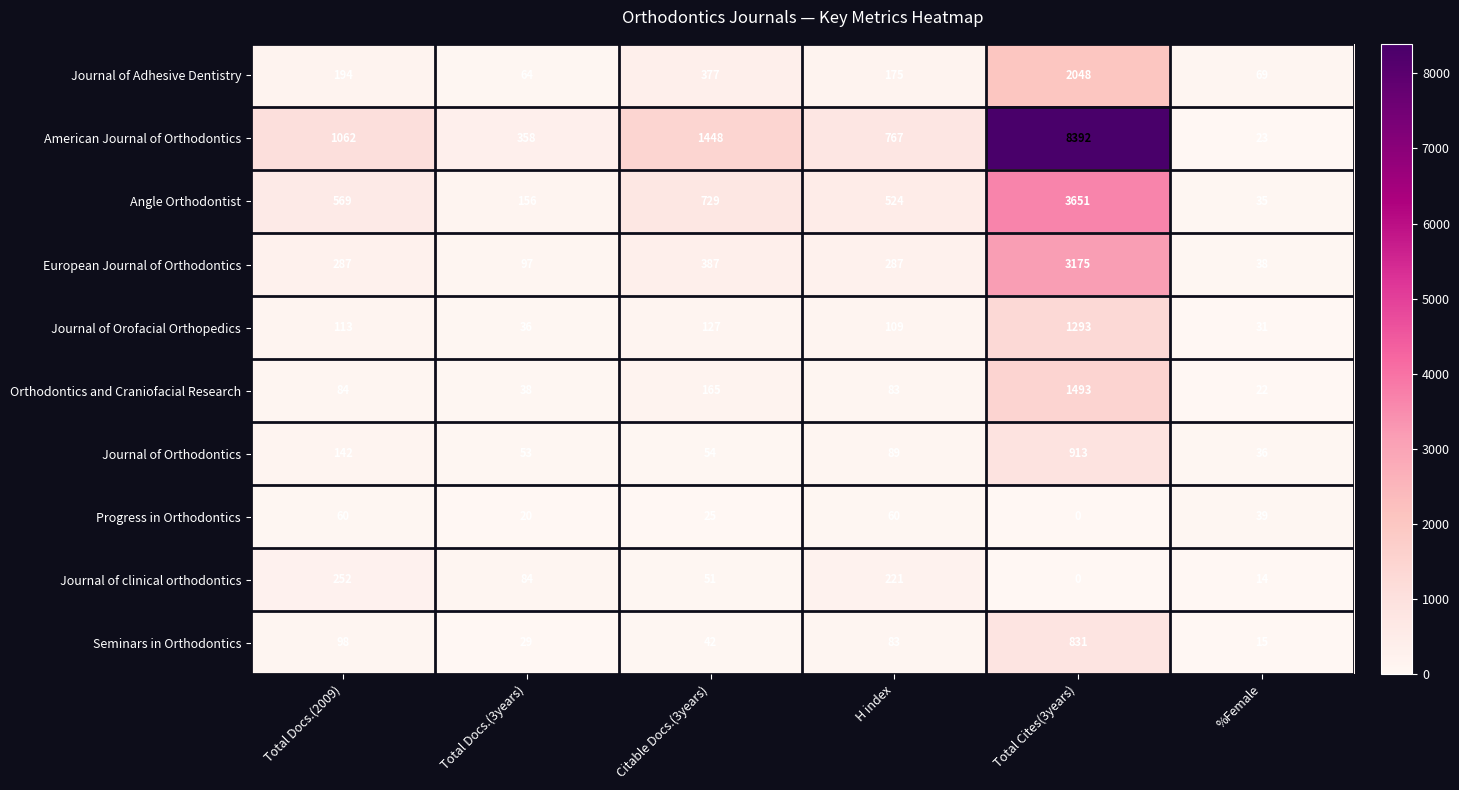

Between H index and Total Cites(3years), which series saw the biggest shift?

American Journal of Orthodontics